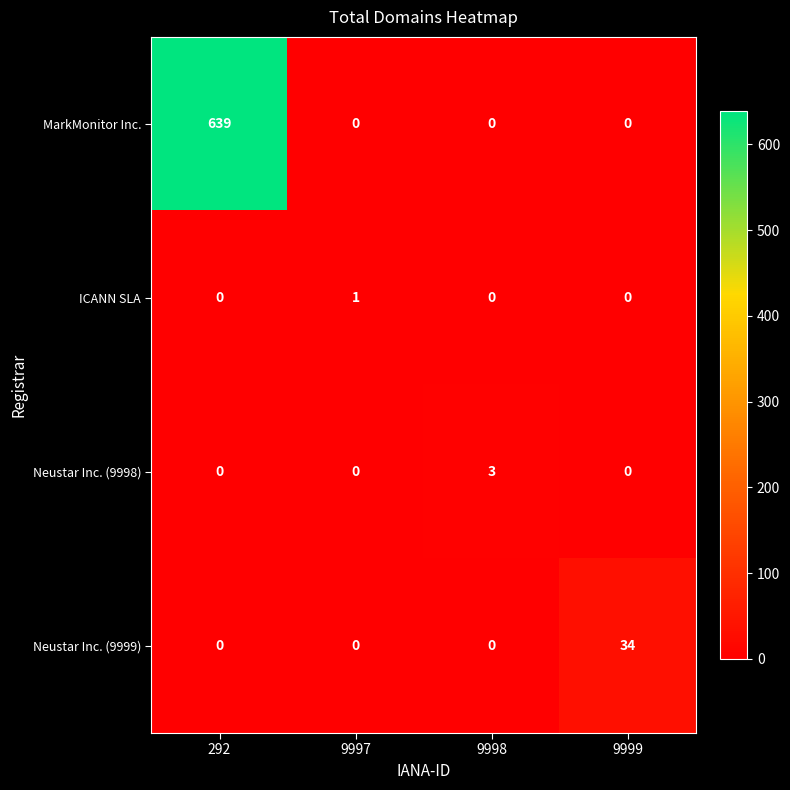

What is the difference between the maximum and minimum values in the Neustar Inc. (9998) series?

3